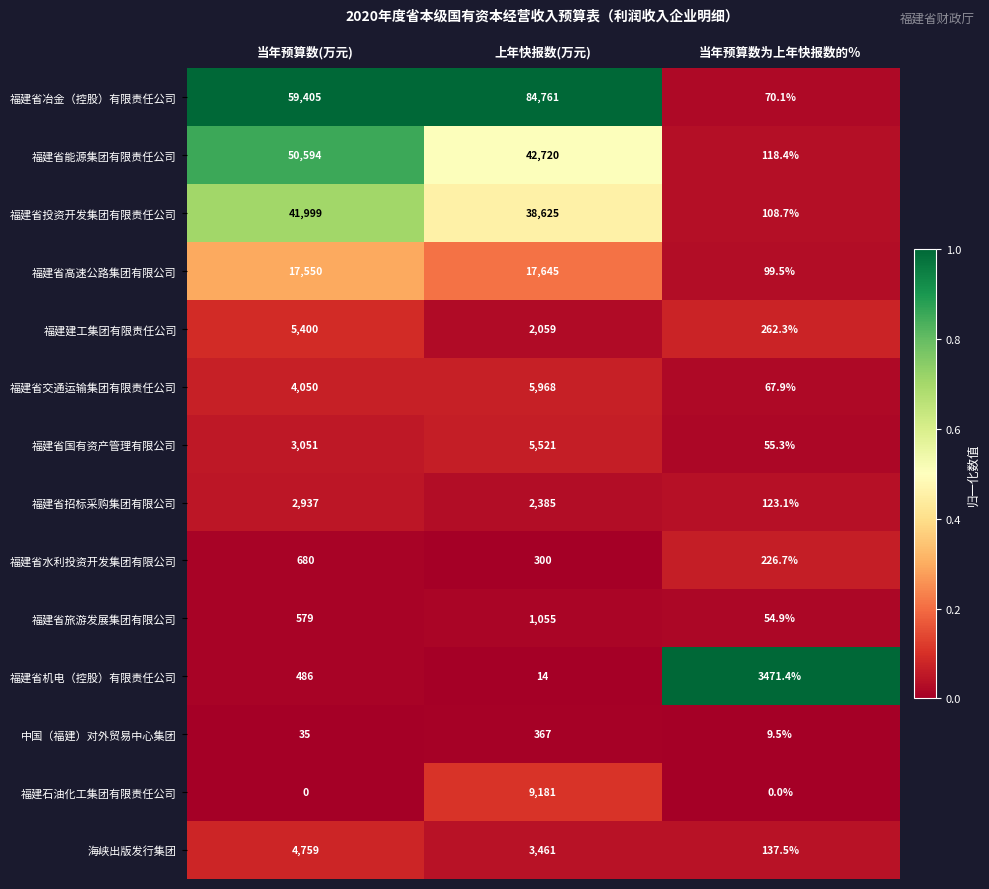

What is the greatest value displayed?

84761.0